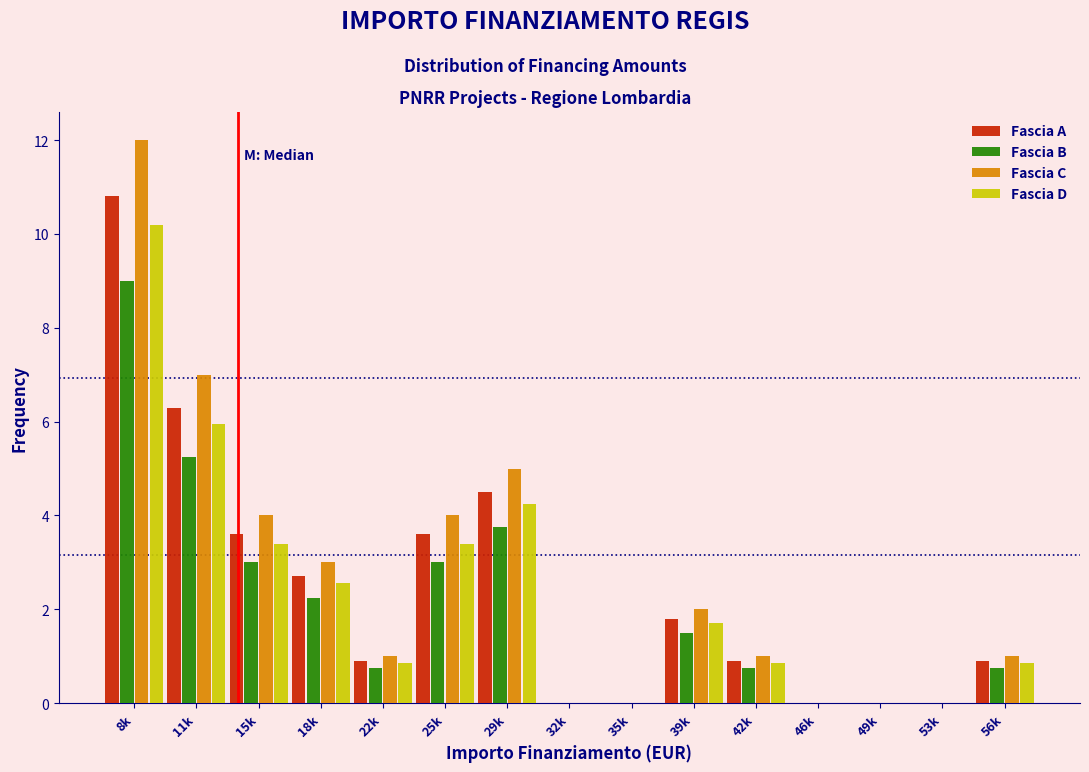

What value does the Fascia A series have at 29k?

4.5